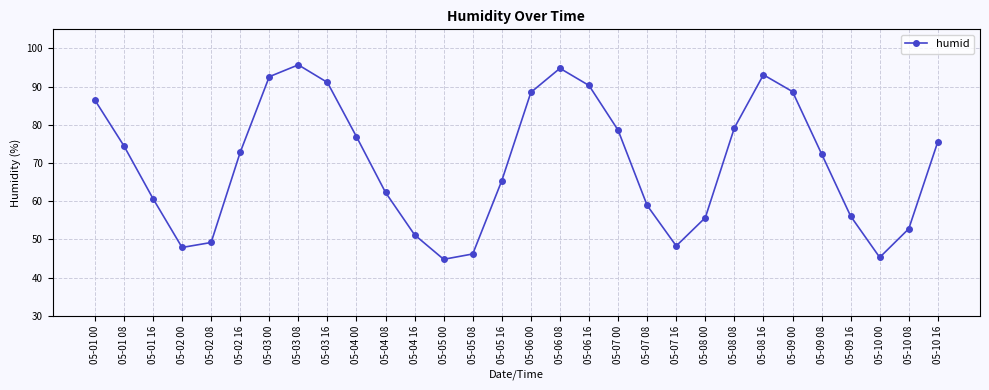

How many data points are above 72?

16